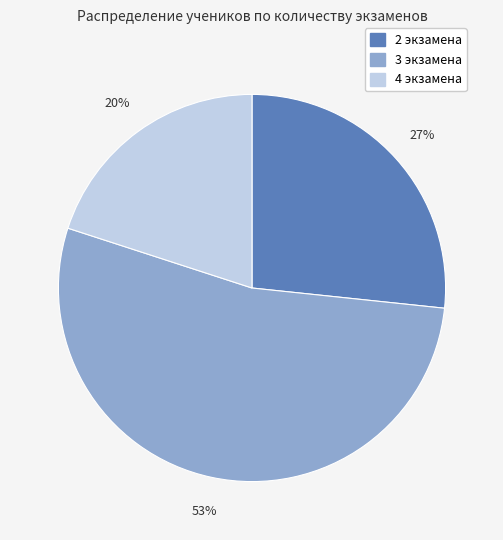

Which category has the biggest portion of the pie?

3 экзамена